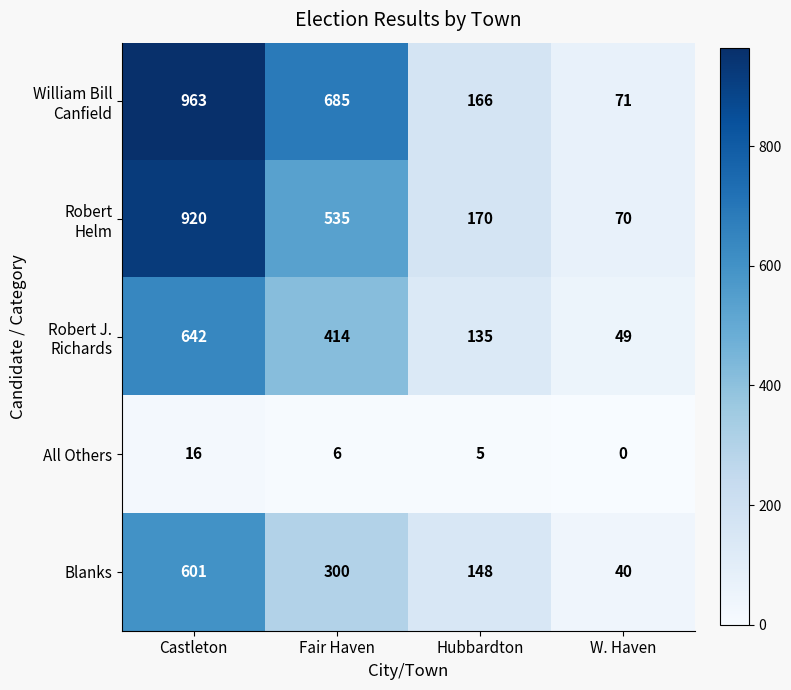

What is the total value across all series at Hubbardton?

624